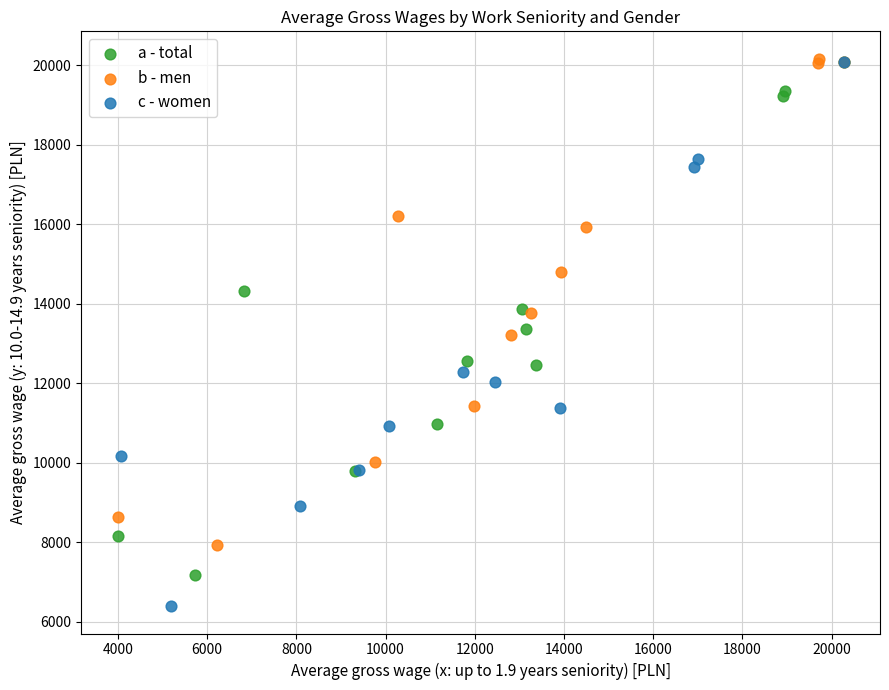

Which series contains the lowest Y value?

c - women